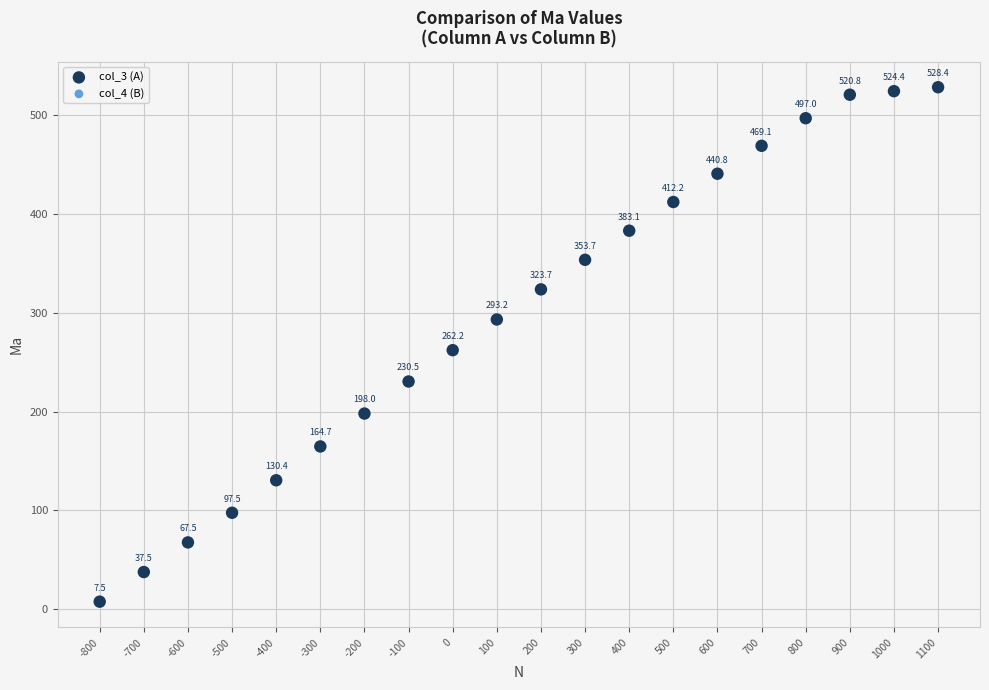

What are all the series names shown in the legend?

col_3 (A), col_4 (B)